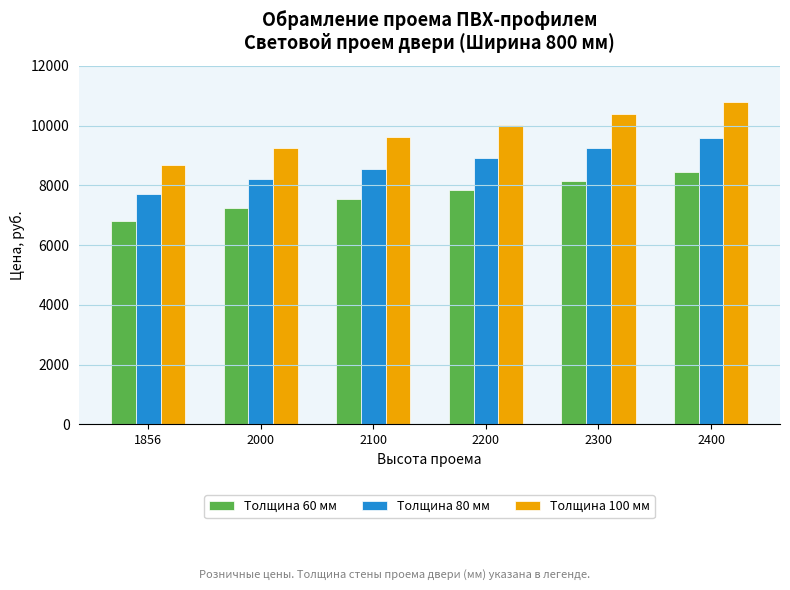

What is the minimum value for Толщина 100 мм?

8680.3